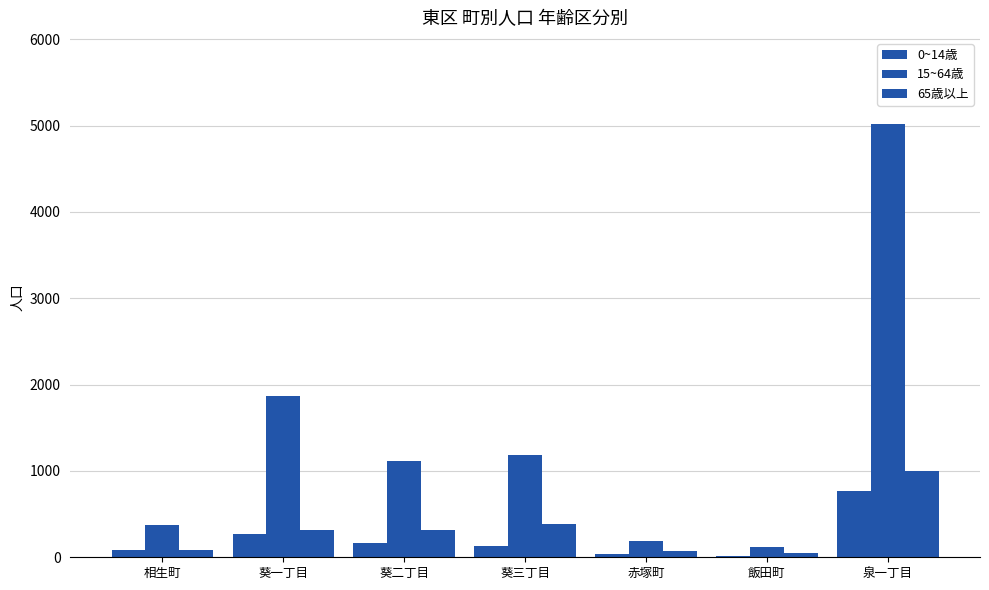

What is the difference between the 65歳以上 values at 葵三丁目 and 飯田町?

329